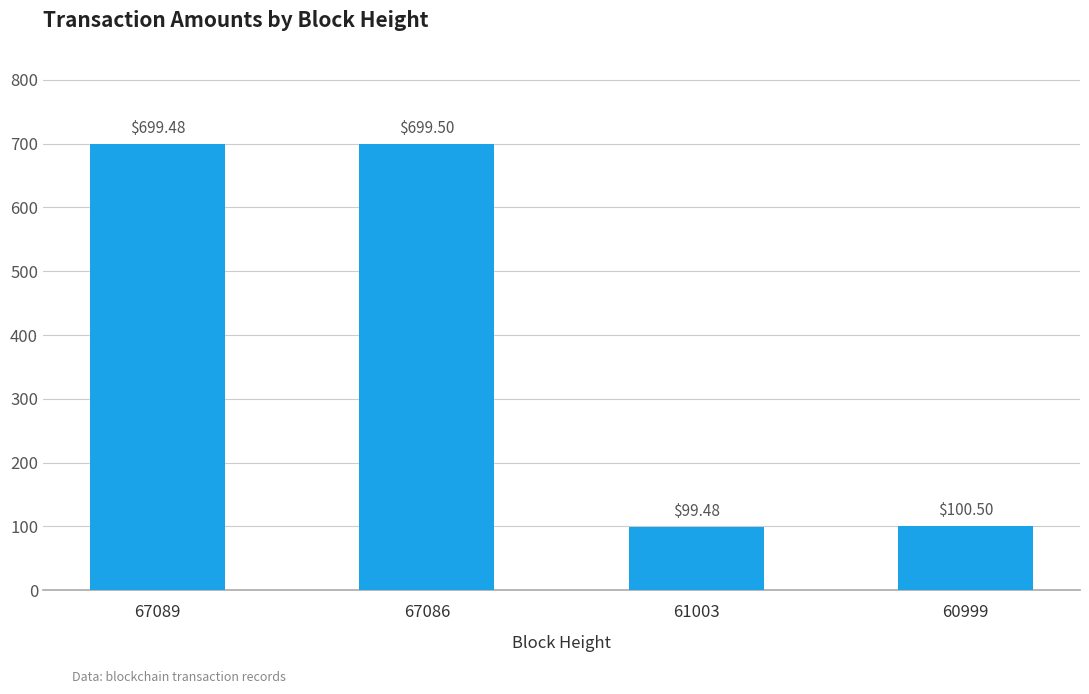

Reading left to right, extract all data points from this chart.

699.5	699.5	99.5	100.5